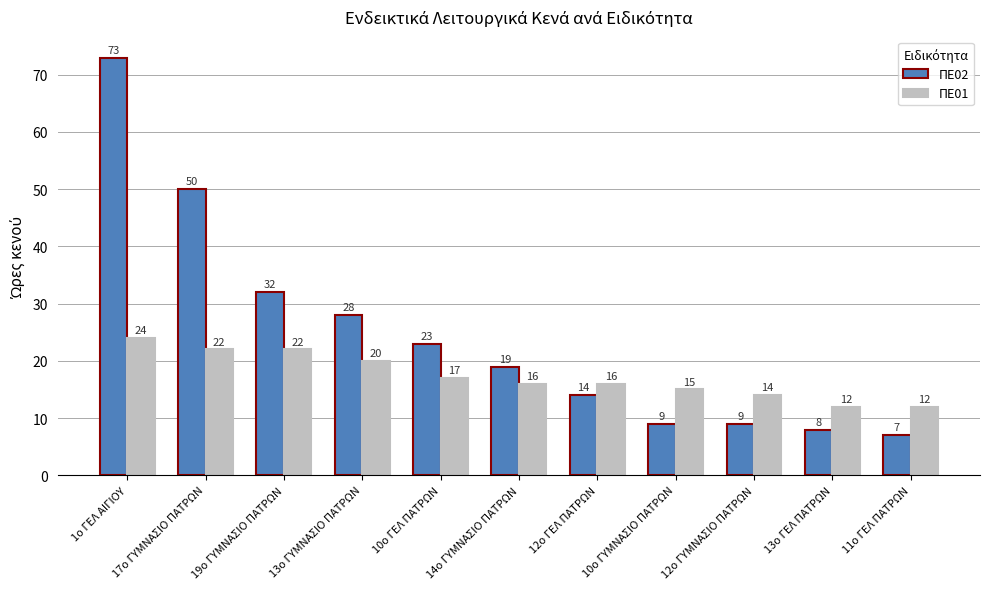

Where does the ΠΕ02 series first go above 19?

1ο ΓΕΛ ΑΙΓΙΟΥ